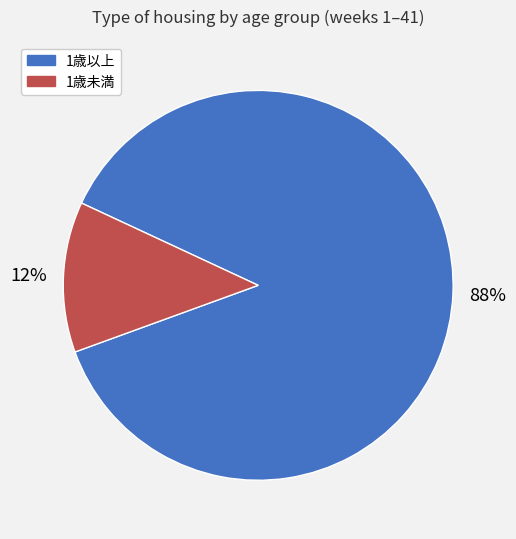

To the nearest percent, what is the average slice percentage?

50%